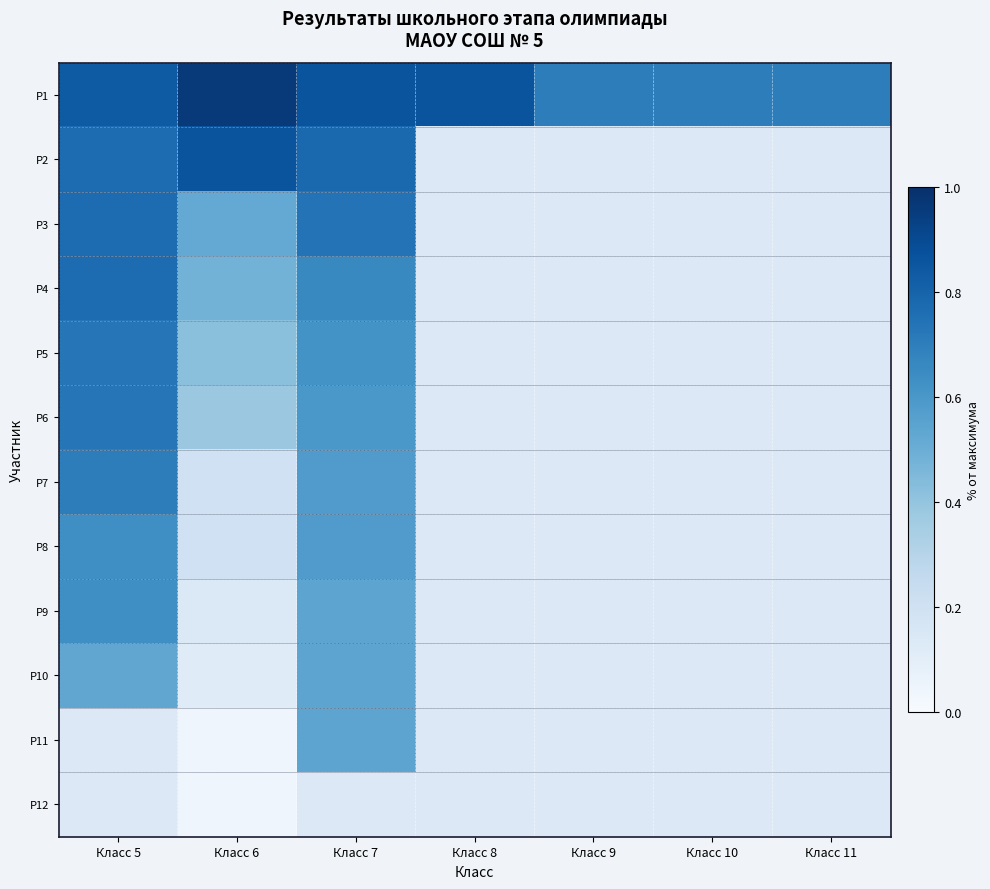

The value of P1 at Класс 9 is 0.7. True or false?

True